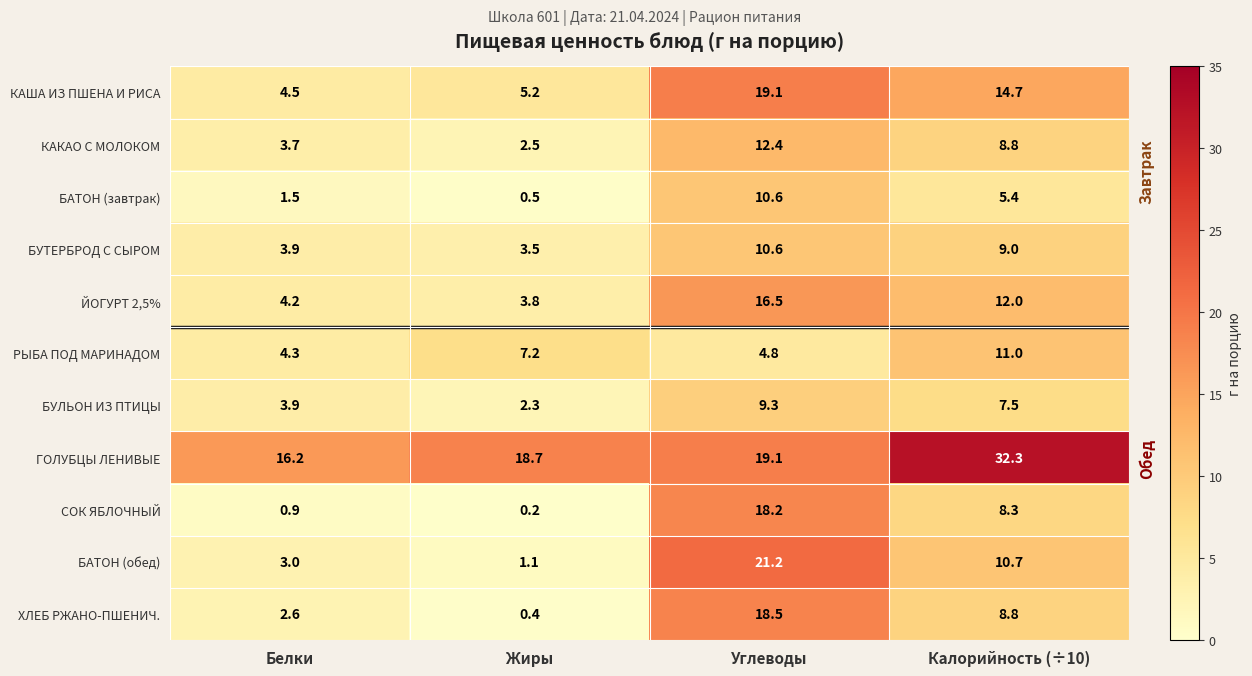

At which label is ГОЛУБЦЫ ЛЕНИВЫЕ closest to 24?

Углеводы